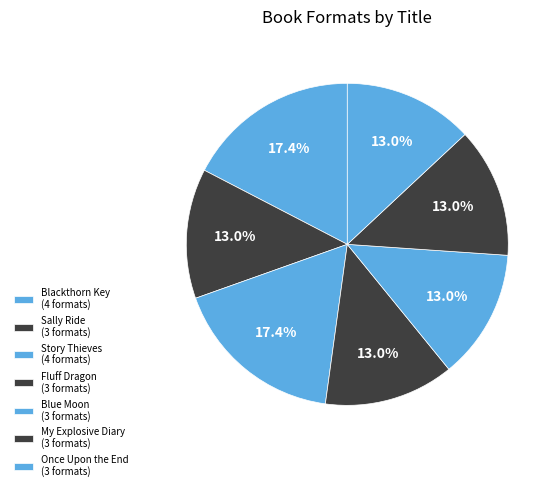

How many slices are in this pie chart?

7